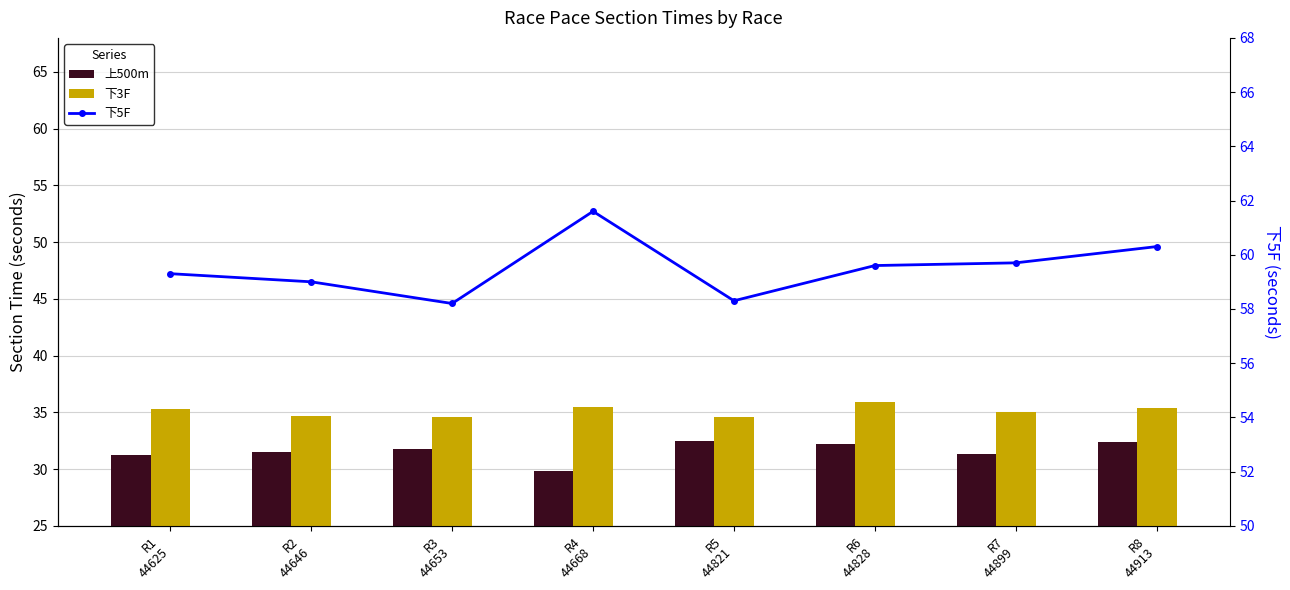

Reading left to right, what are all the values shown in this chart?

上500m: 31.2	31.5	31.8	29.8	32.5	32.2	31.3	32.4
下3F: 35.3	34.7	34.6	35.5	34.6	35.9	35.0	35.4
下5F: 59.3	59.0	58.2	61.6	58.3	59.6	59.7	60.3